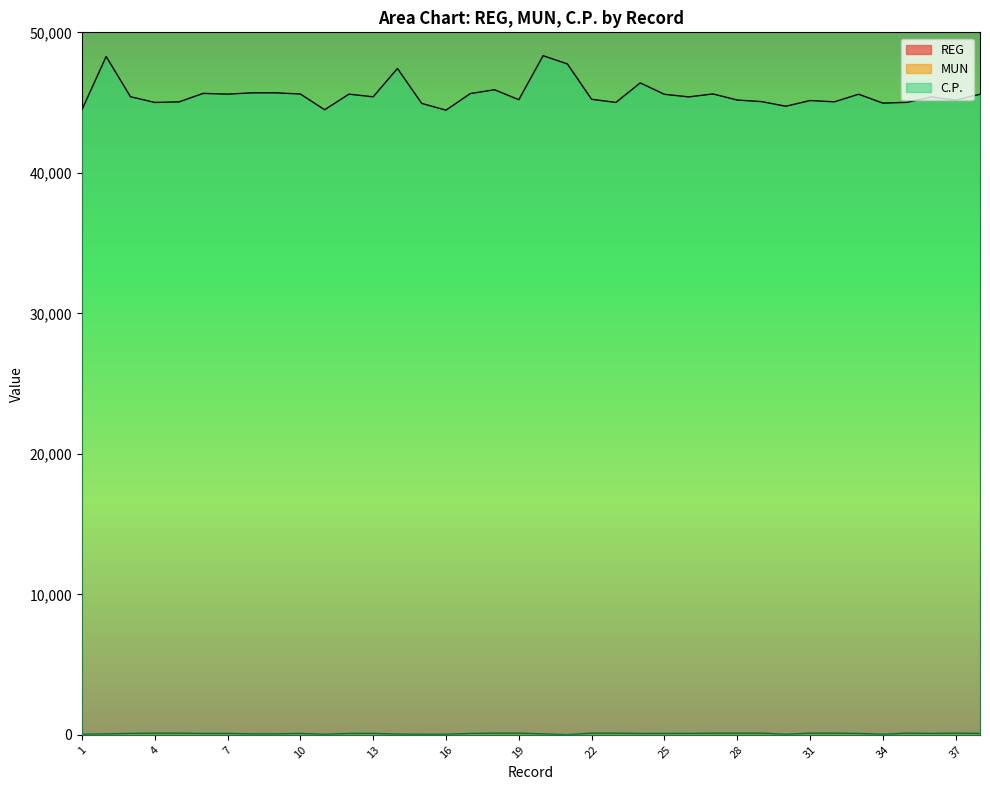

Where is the first local minimum for REG?

2